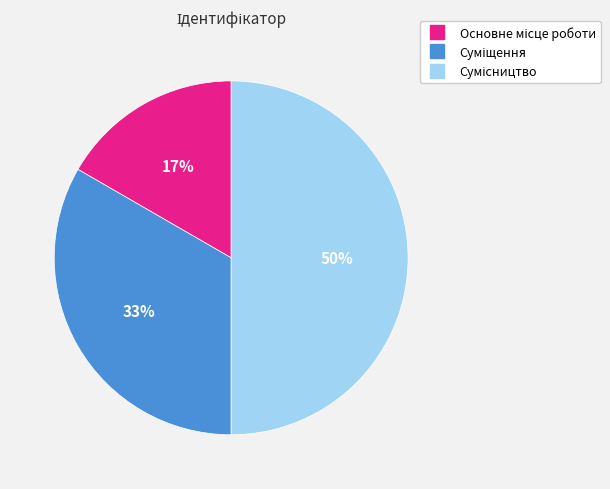

To the nearest percent, what is the average slice percentage?

33%